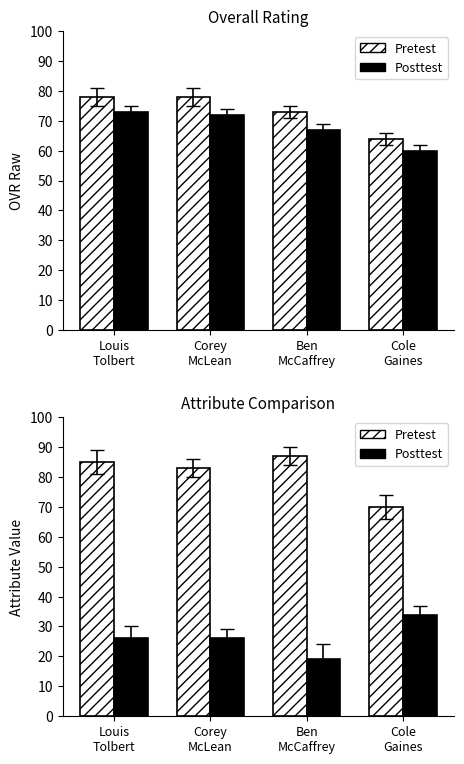

Which series has the largest range (max minus min)?

Pretest